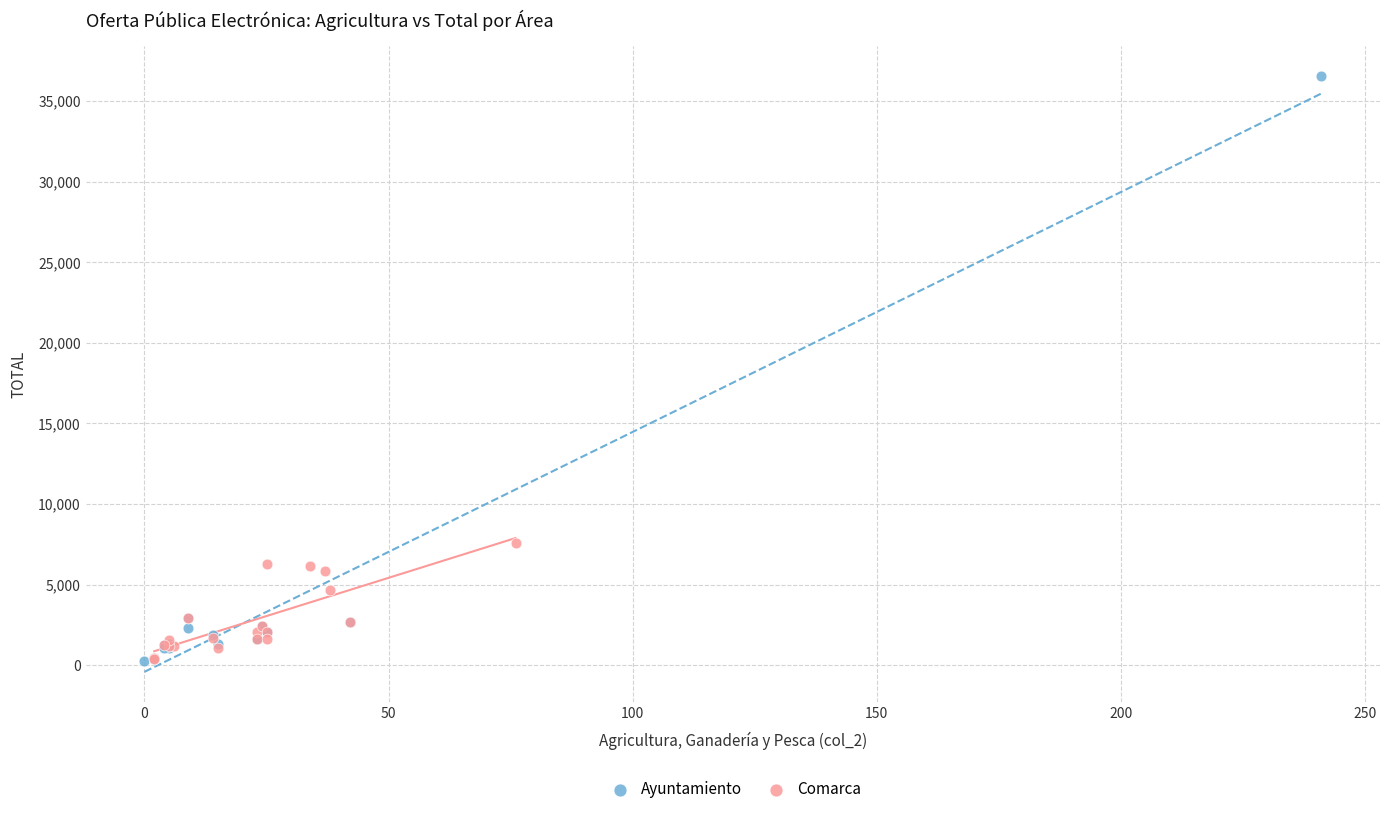

Which series has the widest spread of Y values?

Ayuntamiento